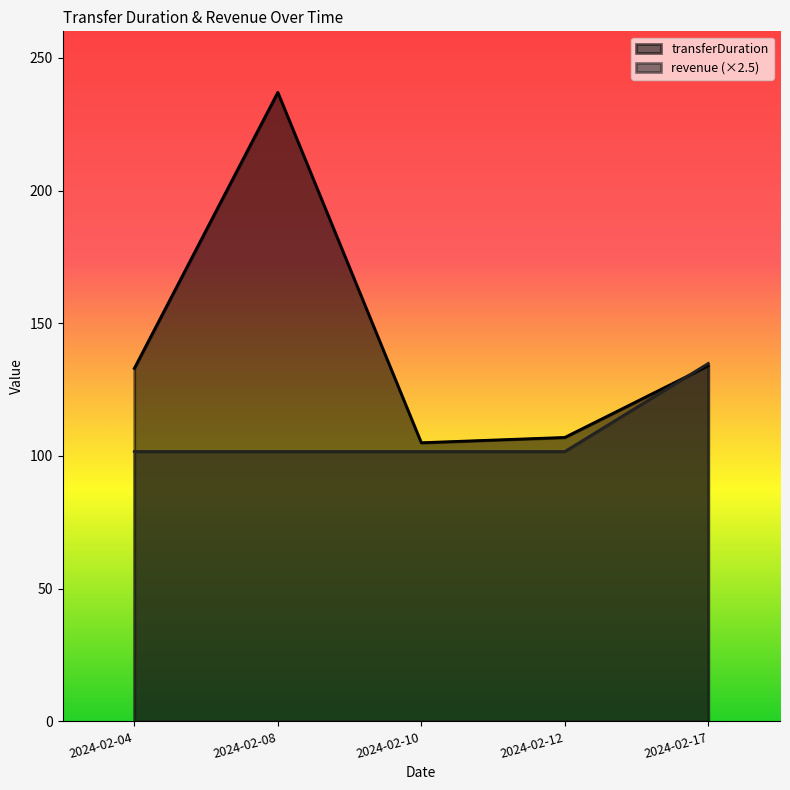

Which series ends up on top after the final intersection of revenue and transferDuration?

revenue